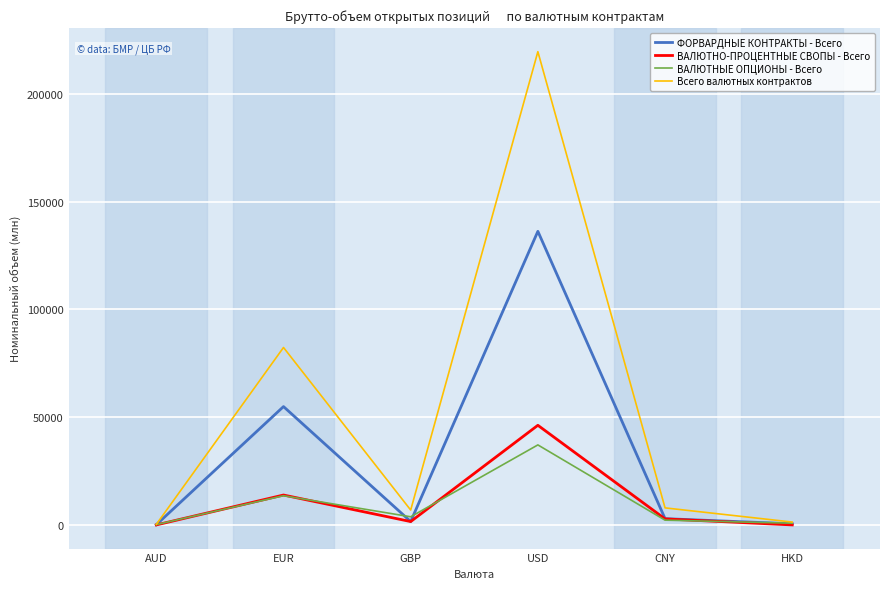

Is the value of ФОРВАРДНЫЕ КОНТРАКТЫ - Всего at CNY greater than the value of ВАЛЮТНЫЕ ОПЦИОНЫ - Всего at EUR?

No